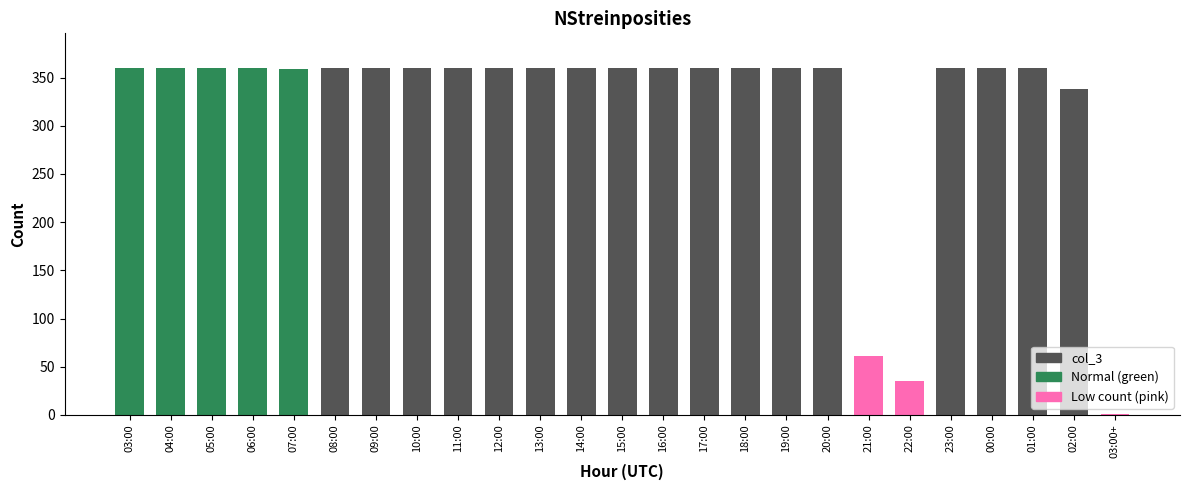

At which label is the value closest to 180?

21:00